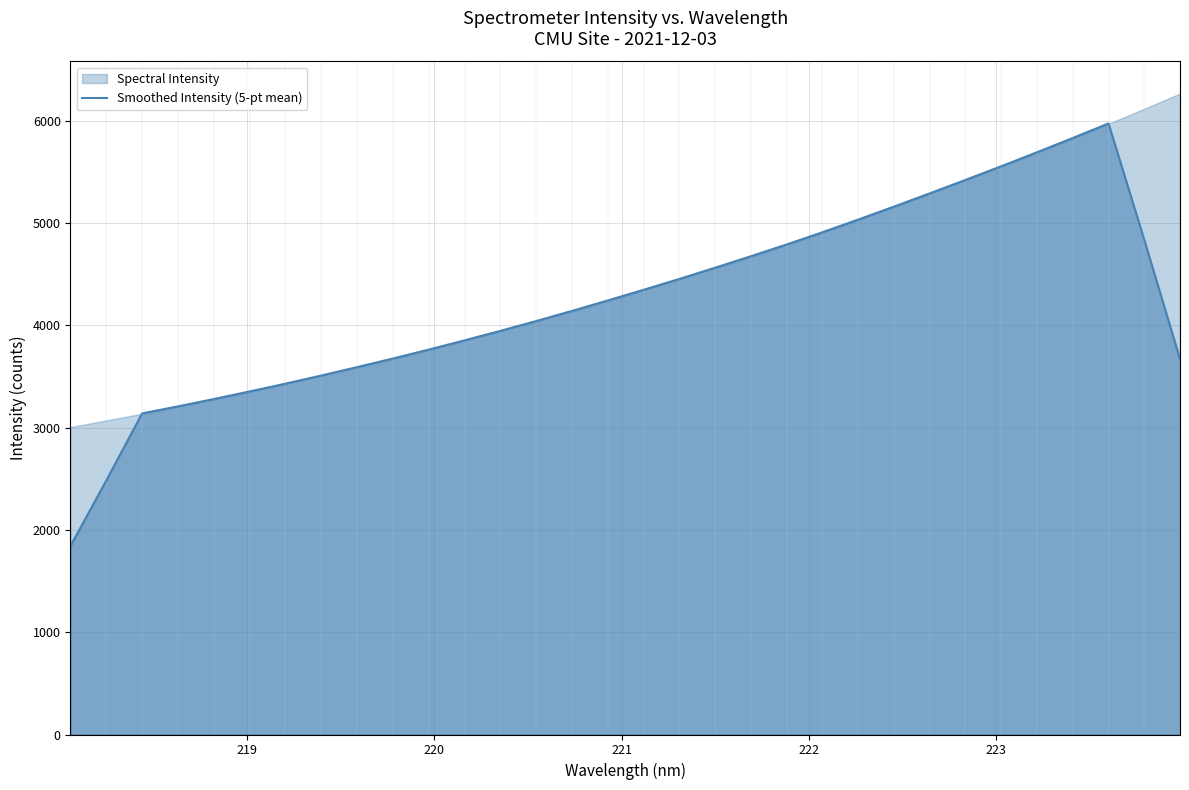

What is the lowest value of the Smoothed Intensity (5-pt mean) series?

1842.2